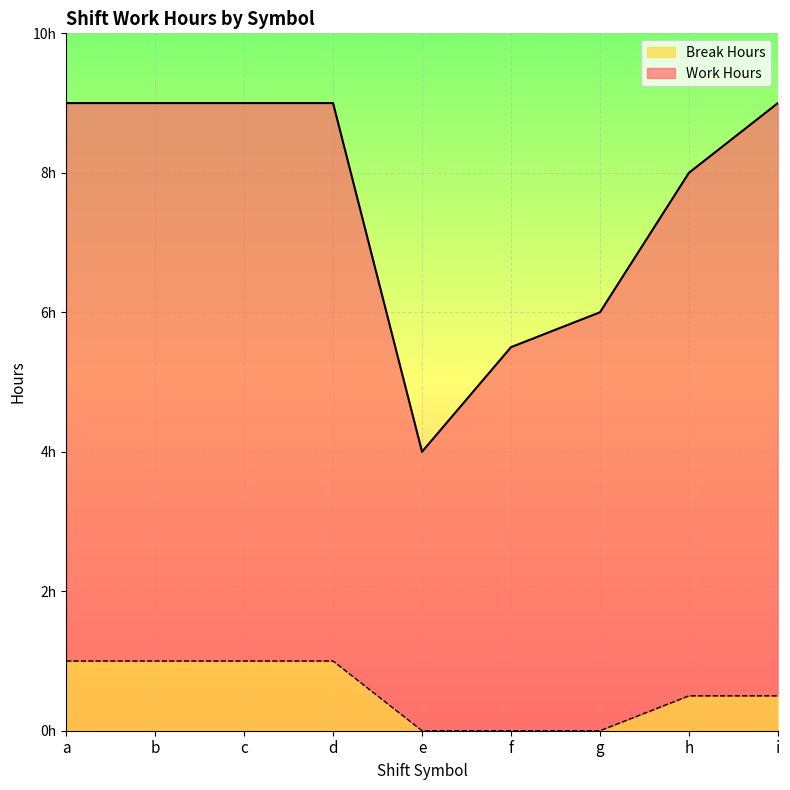

Which series changed the most between e and h?

Work Hours